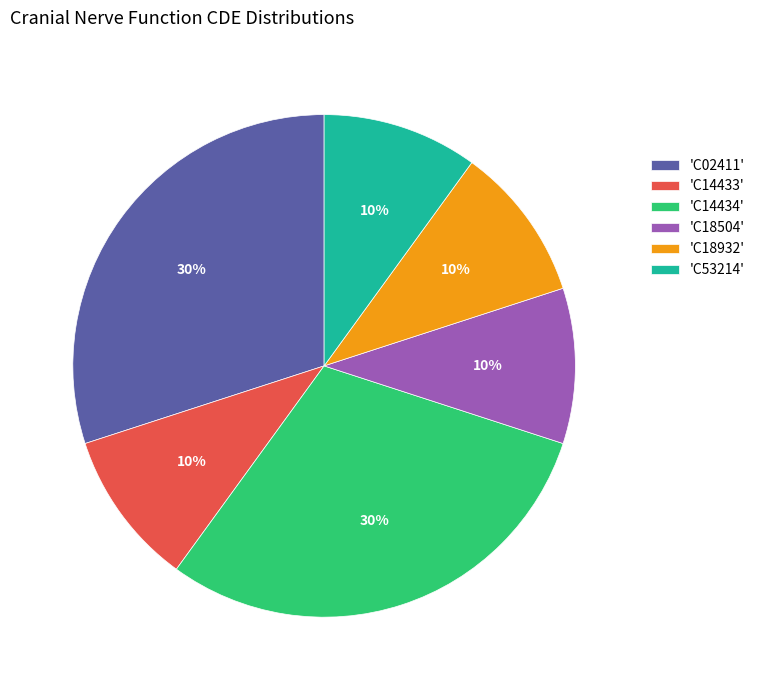

Approximately how many times larger is the value at 'C53214' compared to 'C02411'?

0.3